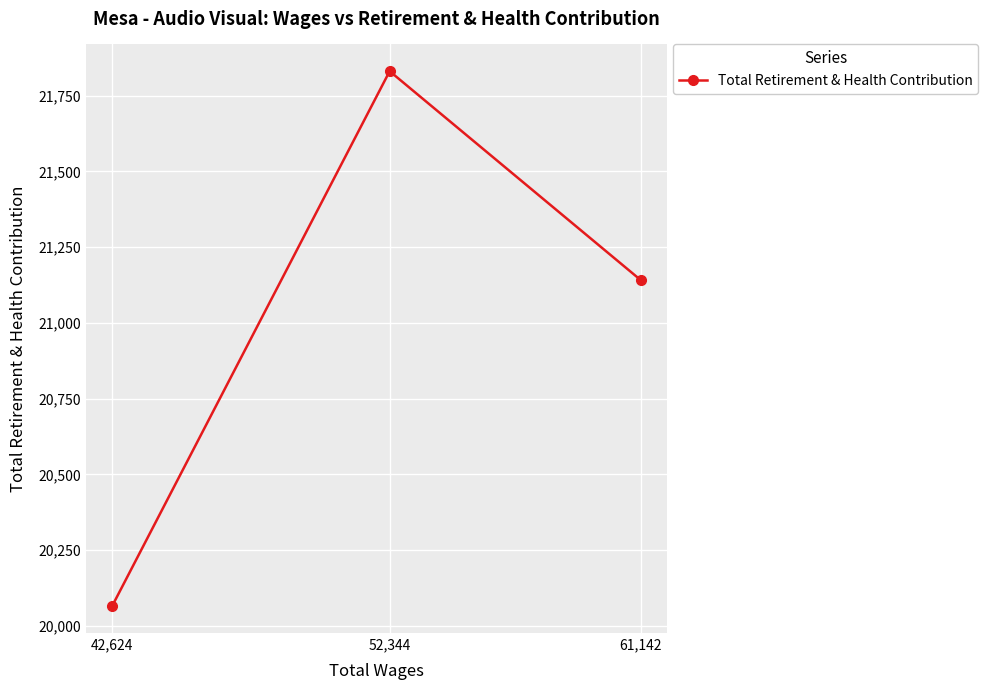

The value at 42,624 is 9067. True or false?

False